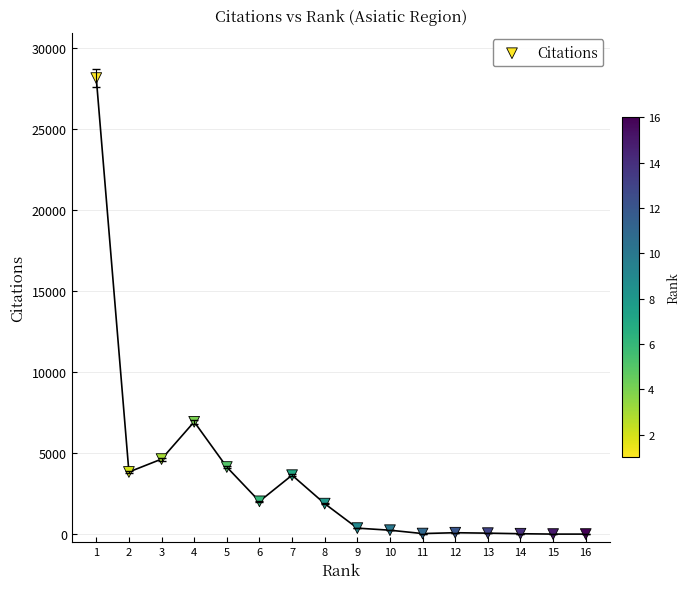

What Y value in the scatter plot is closest to 14083?

6936